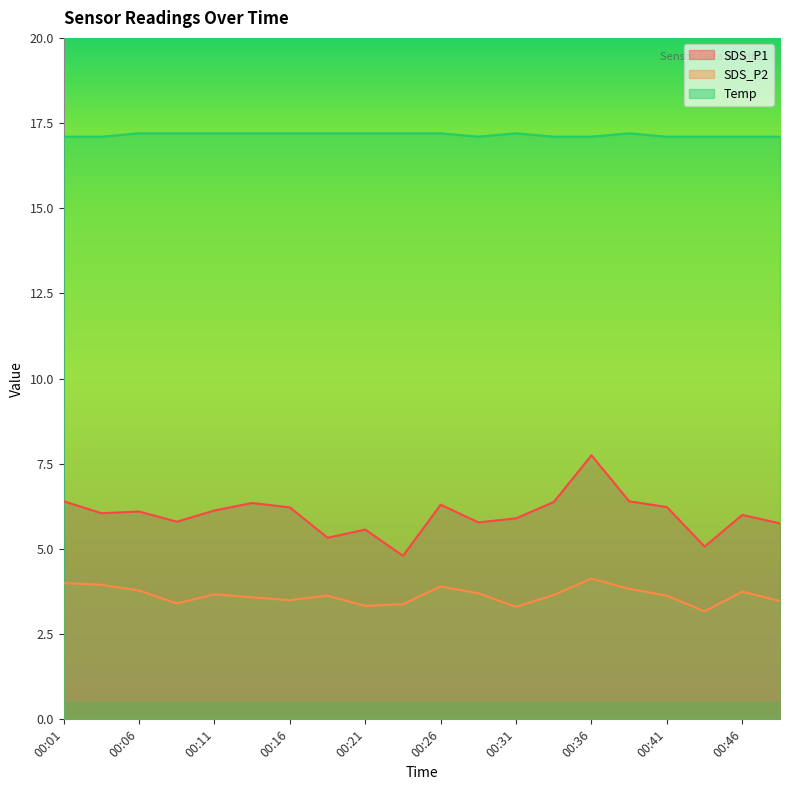

True or false: SDS_P2 and SDS_P1 cross at least once.

False